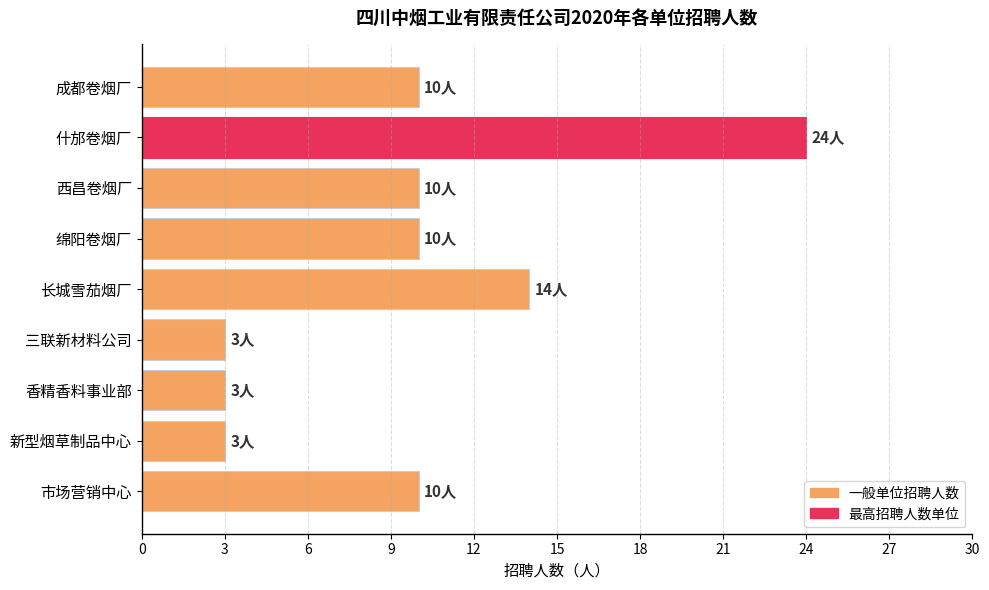

Count the values in the range 3 to 10.

7